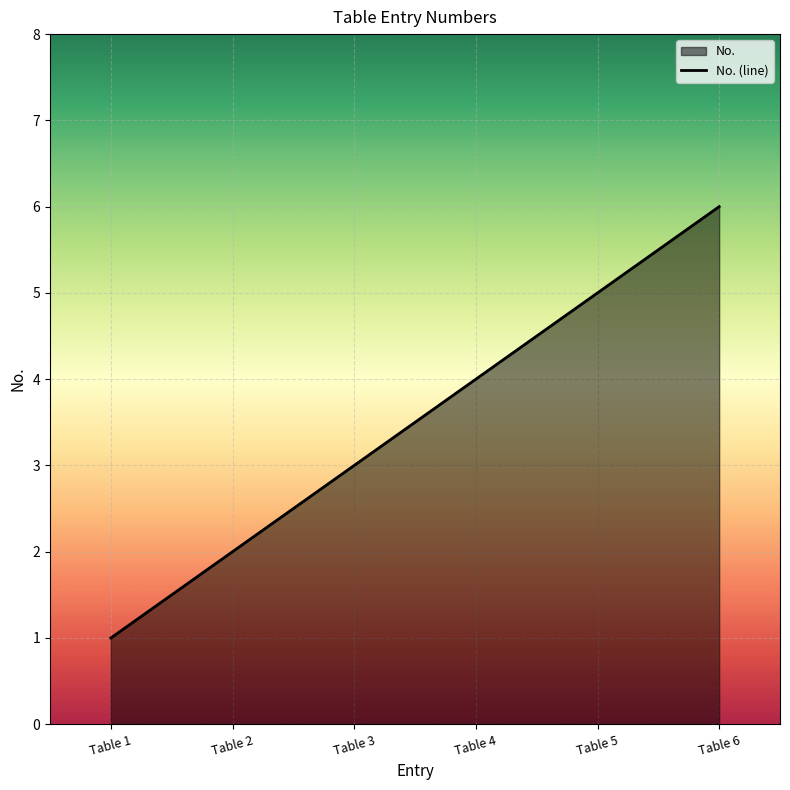

Where does the data first go above 4?

Table 5